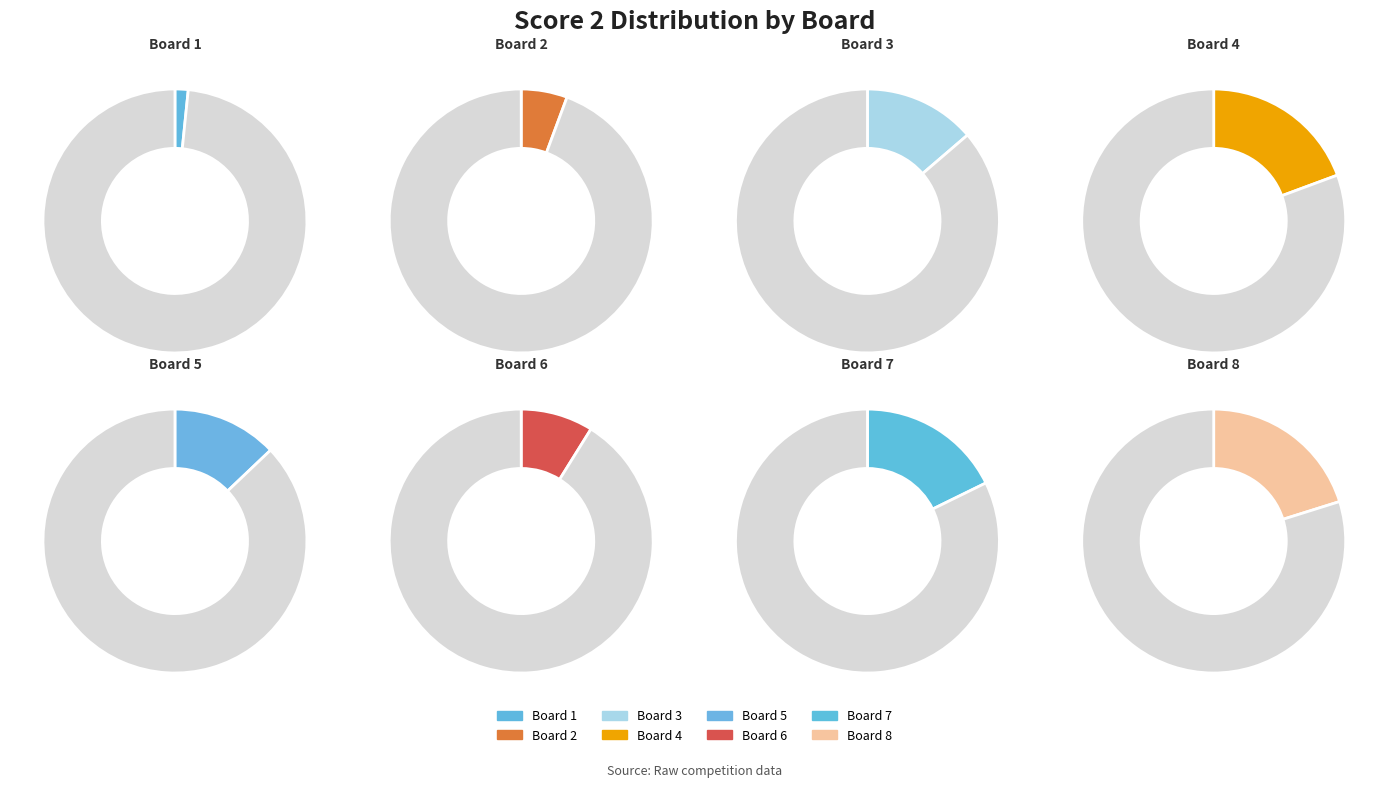

Does Board 4 account for over 50% of the chart?

No